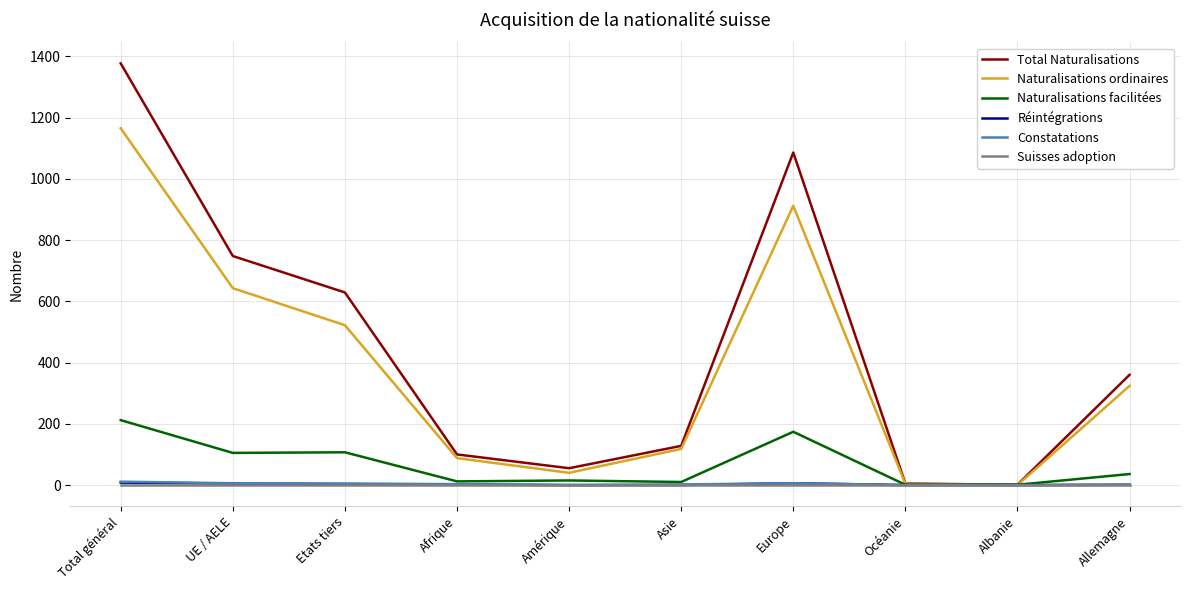

At which category is the sum across all series the highest?

Total général